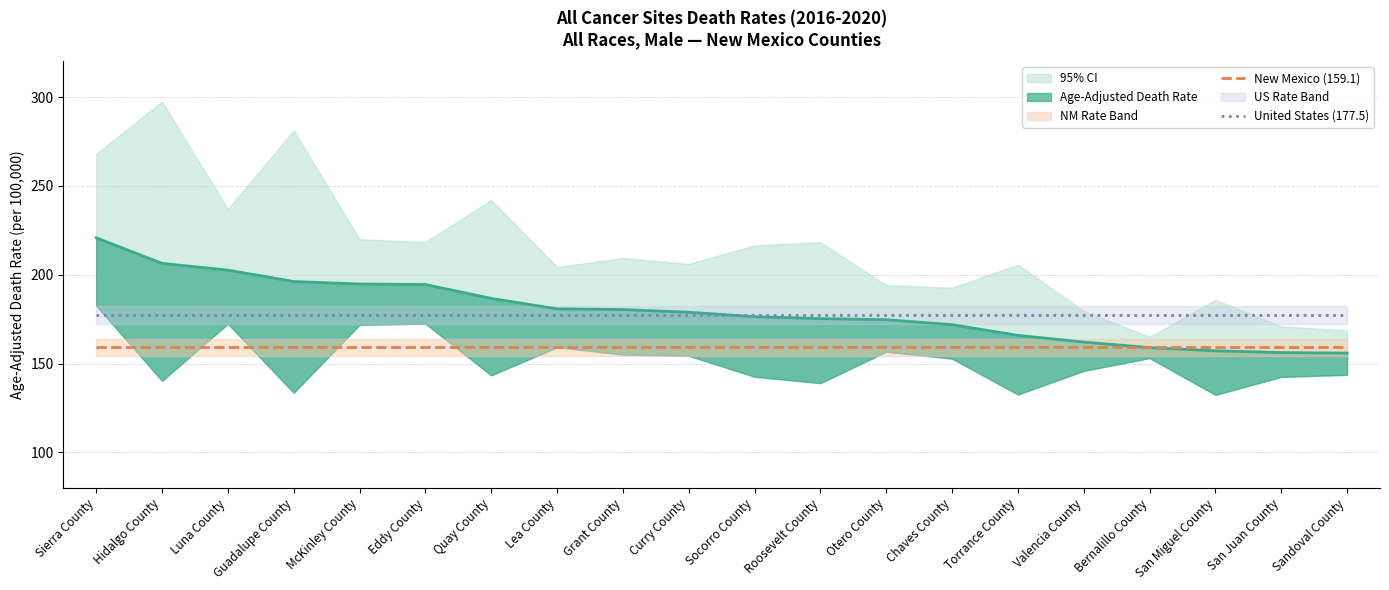

List the series in order of their overall mean, highest first.

United States (177.5), New Mexico (159.1)